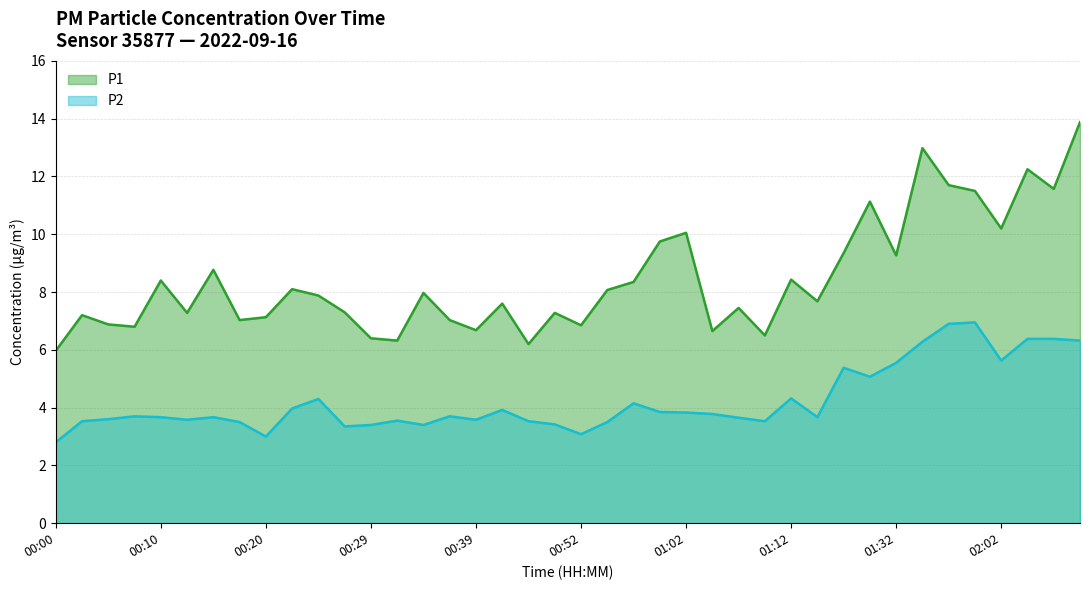

Where is the first local maximum for P1?

00:02